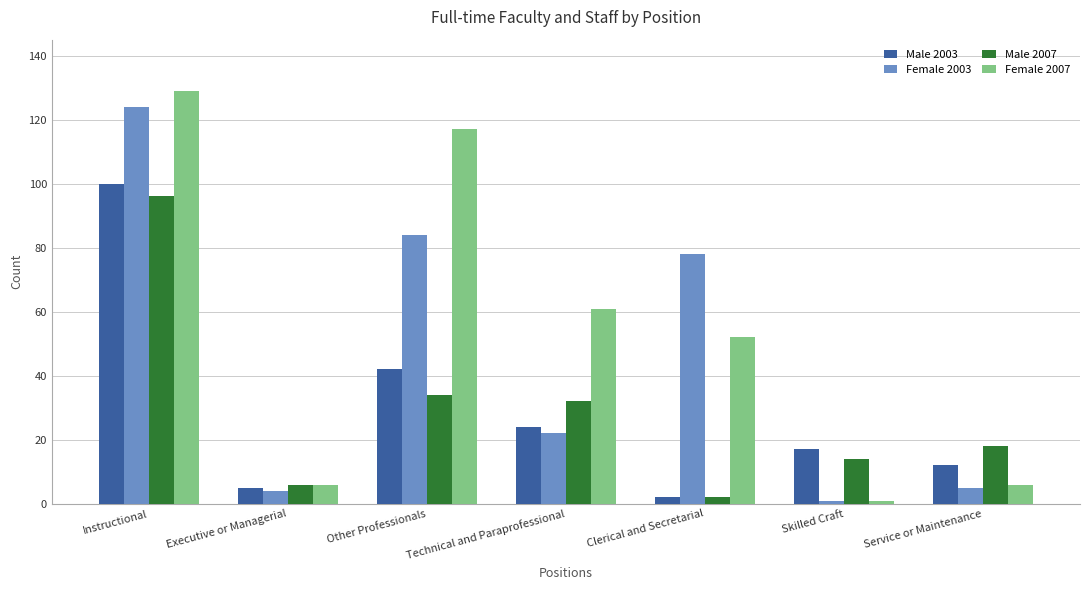

What is the difference between the maximum and minimum values in the Male 2007 series?

94